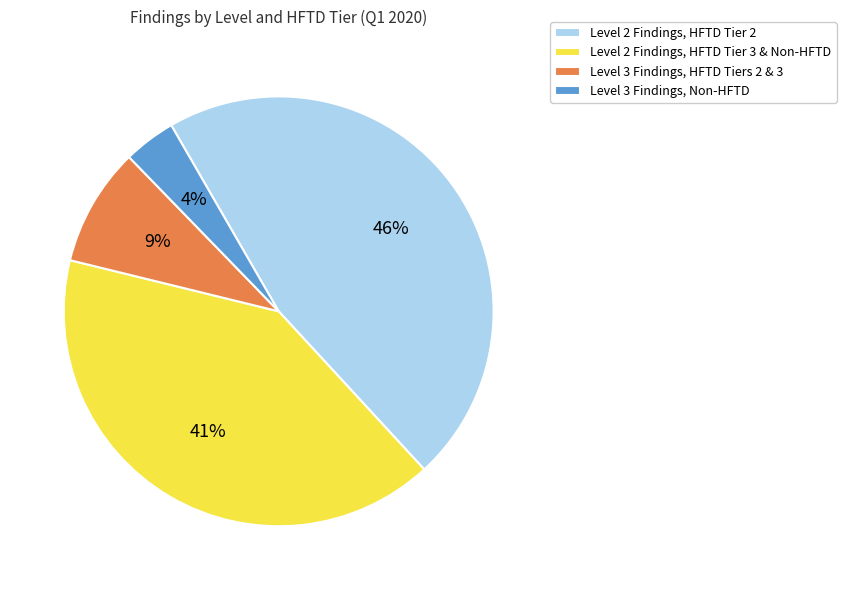

How many segments does this pie chart have?

4